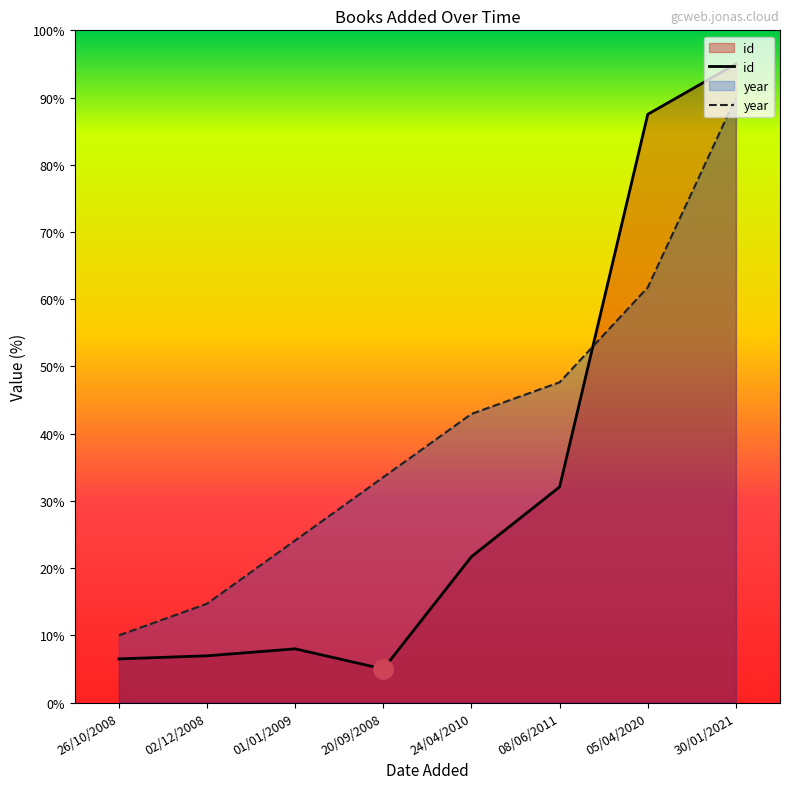

Reading left to right, what are all the values shown in this chart?

id: 6.5	7.0	8.0	5.0	21.7	32.1	87.5	95.0
year: 10.0	14.7	24.1	33.5	42.9	47.6	61.8	90.0